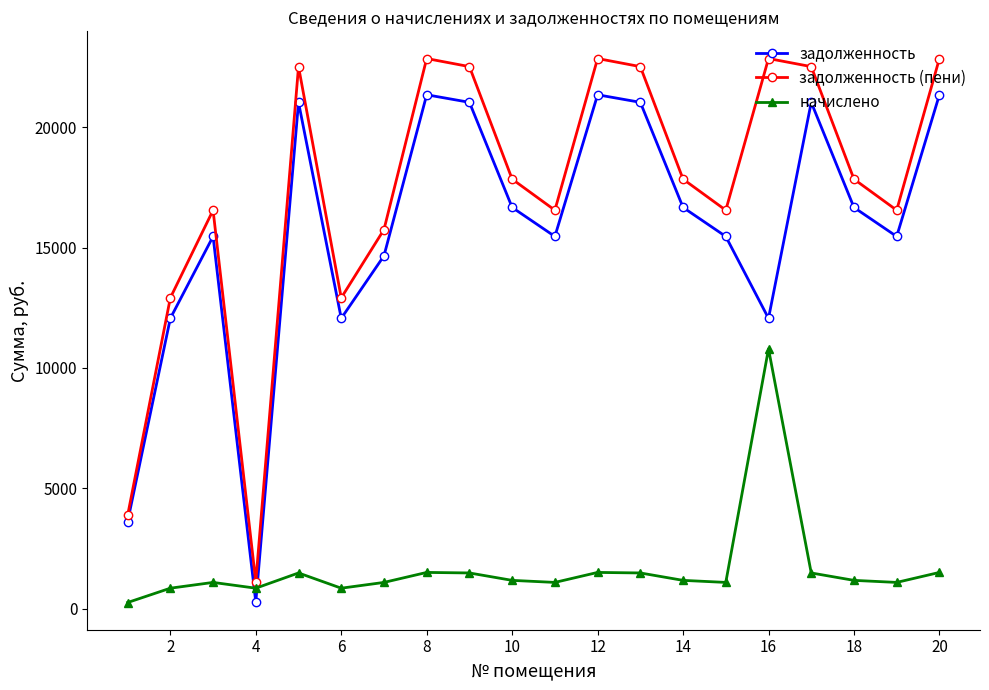

Which series has the largest range (max minus min)?

задолженность (пени)